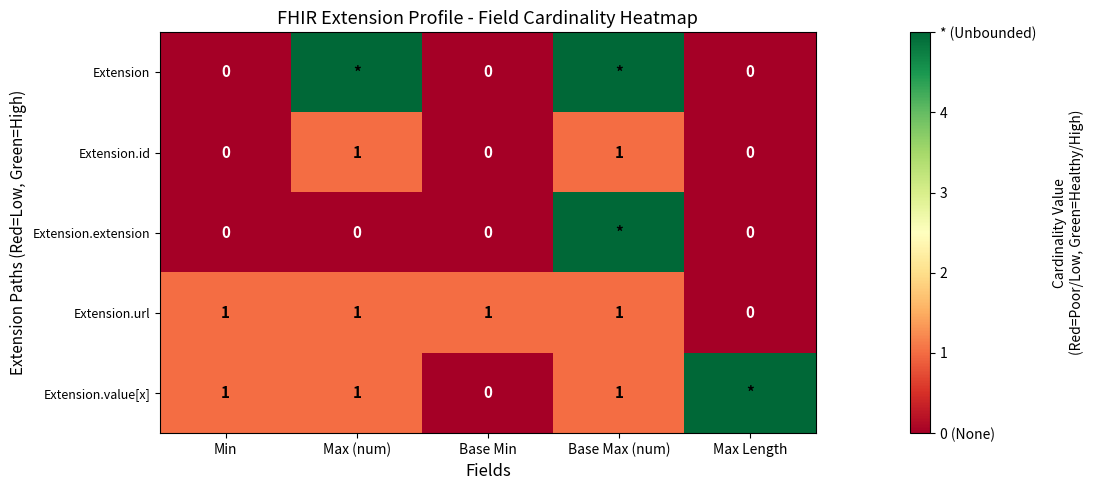

How many values in Extension.id are above zero?

2